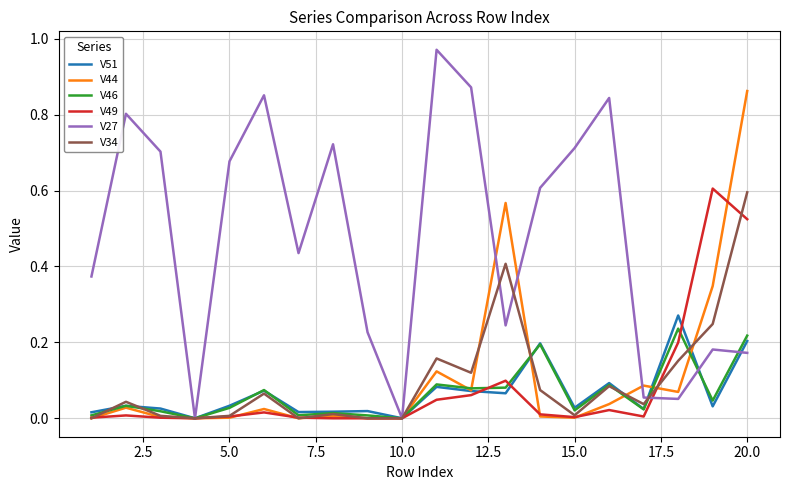

True or false: V49 has more than 1 interior local peaks.

True